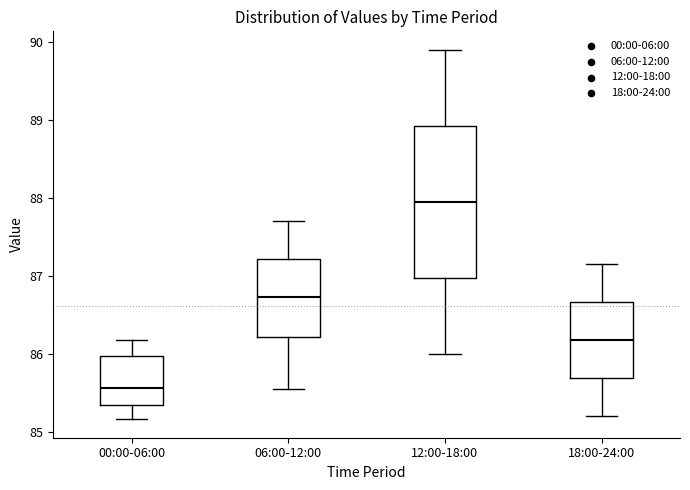

Where does the upper whisker of the box for 06:00-12:00 end on the y-axis? The values are not printed on the chart, so give them approximately, as read against the axis.

87.7